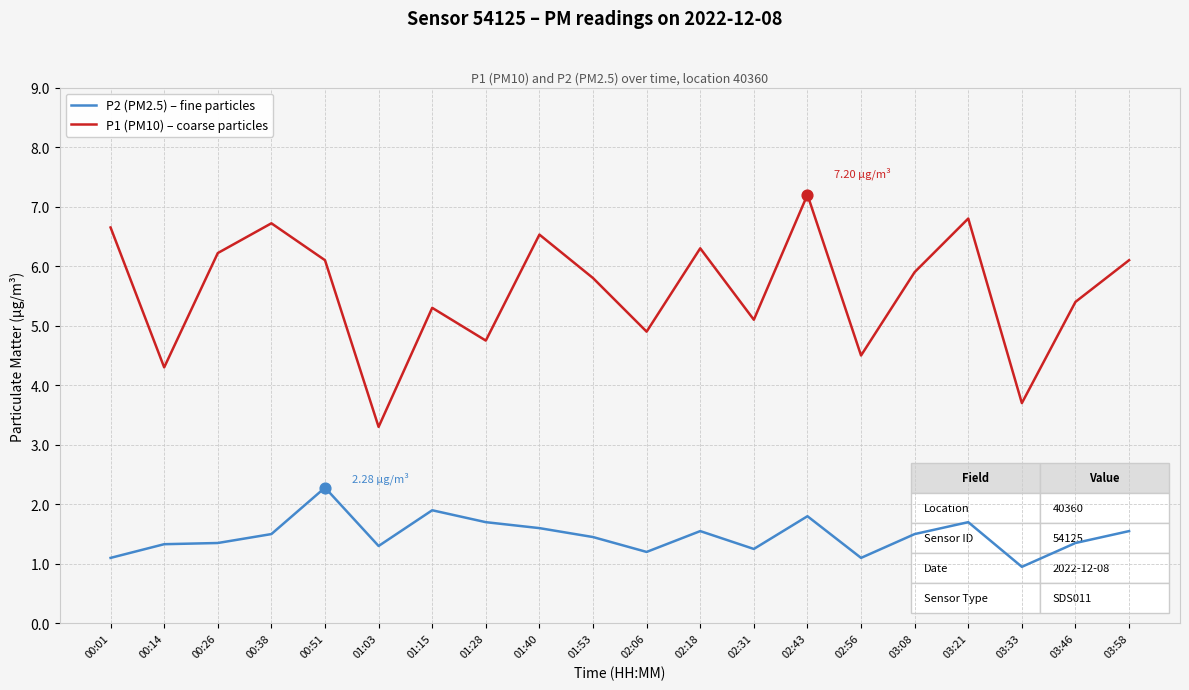

Which series has the largest total across all categories?

P1 (PM10) – coarse particles